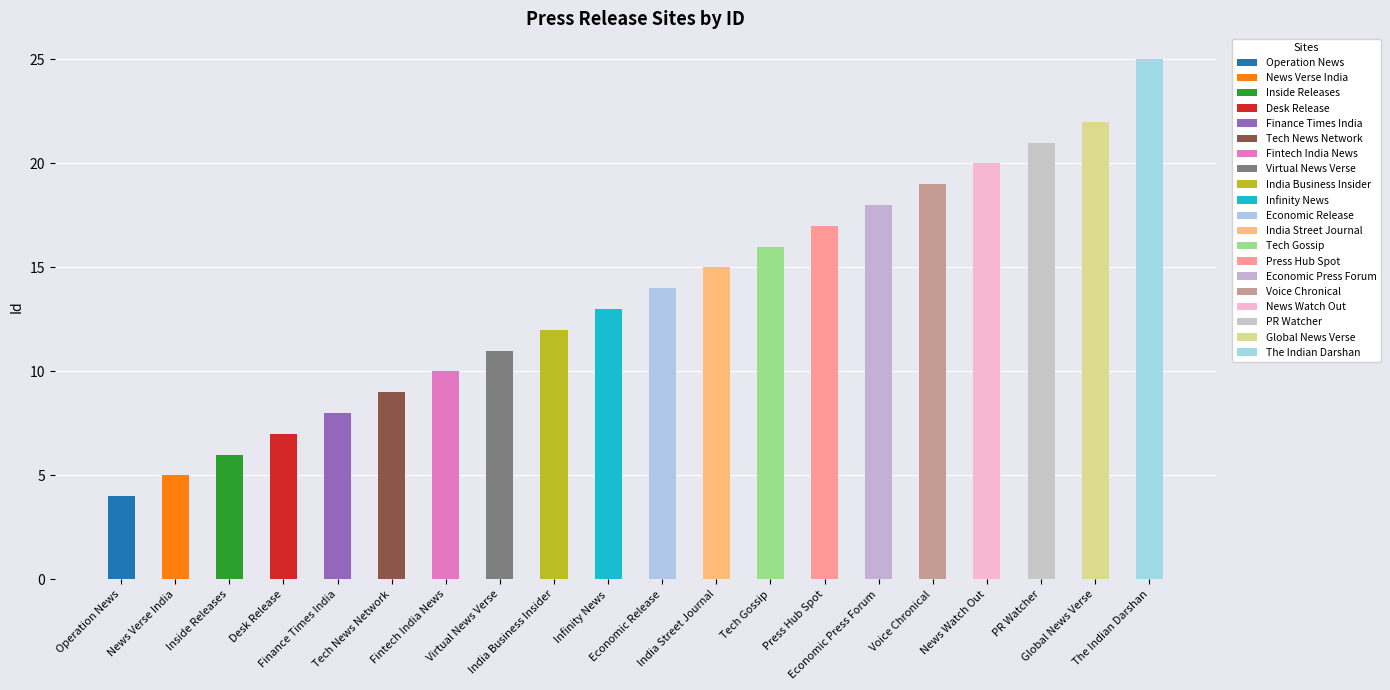

How many values exceed 14?

9